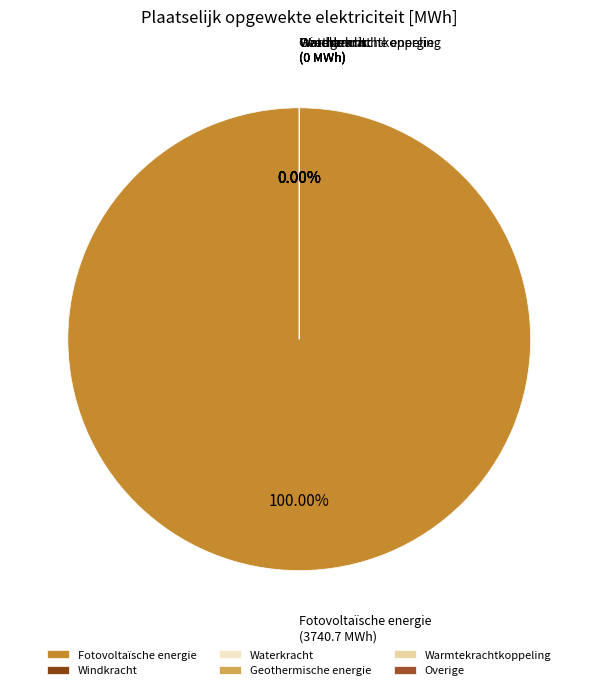

Which category has the smallest portion of the pie?

Windkracht